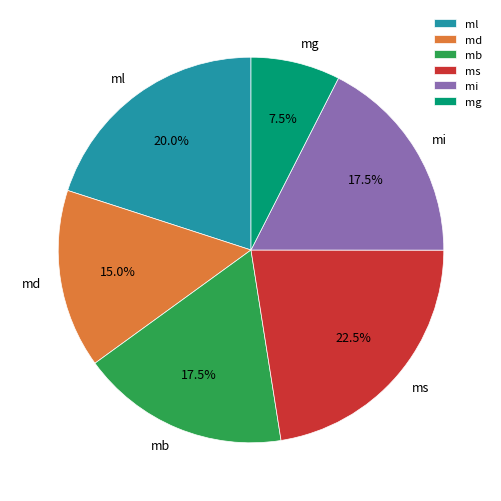

What is the smallest slice in the pie chart?

mg